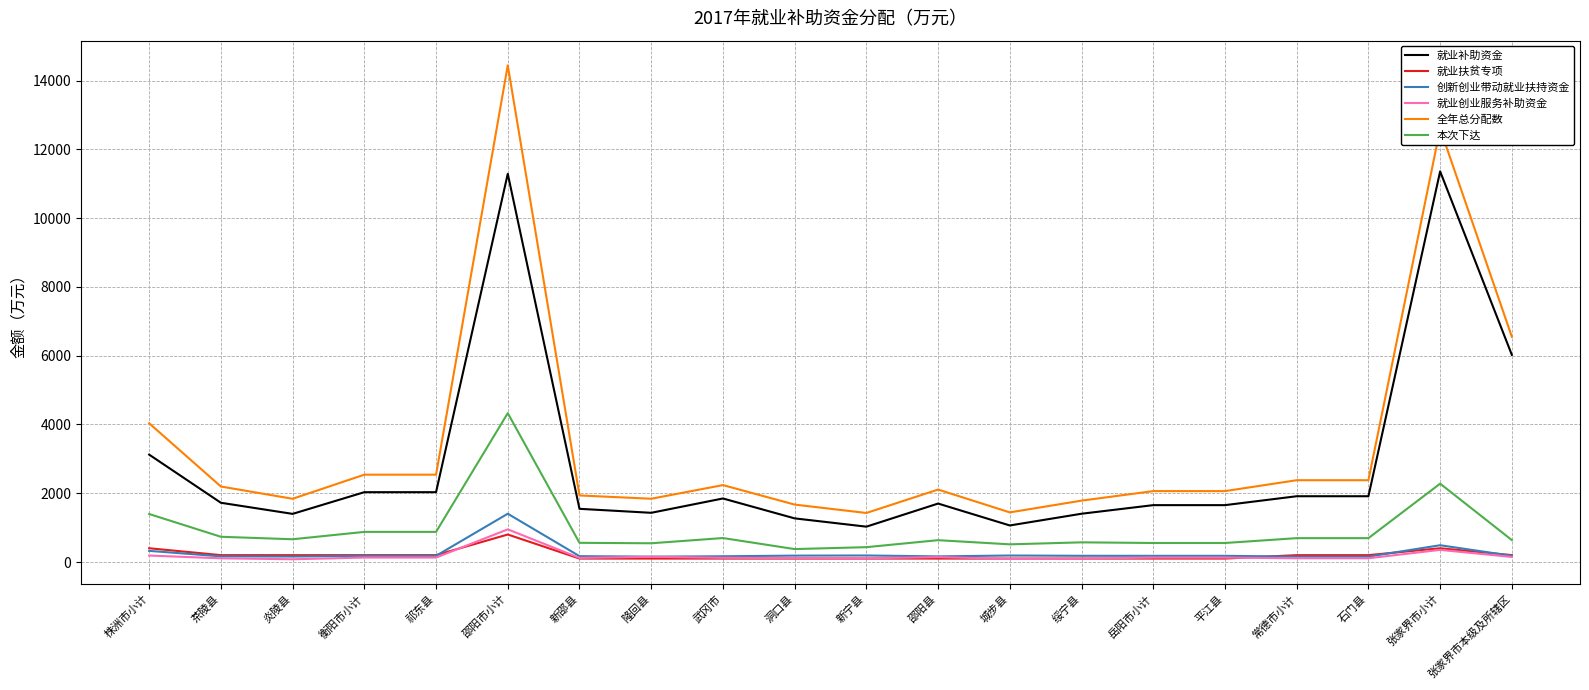

What is the highest value of the 就业补助资金 series?

11360